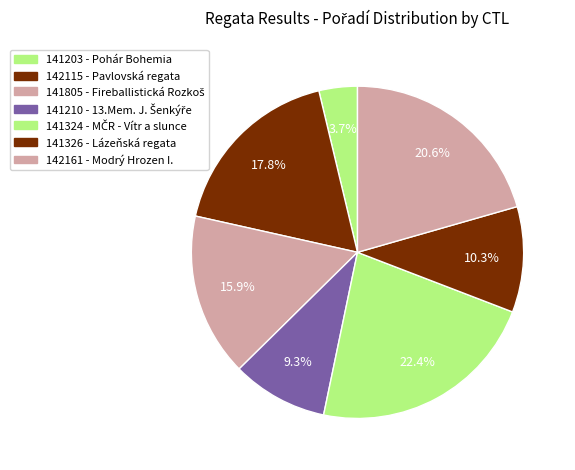

What is the change in value from 141805 to 141326?

-6